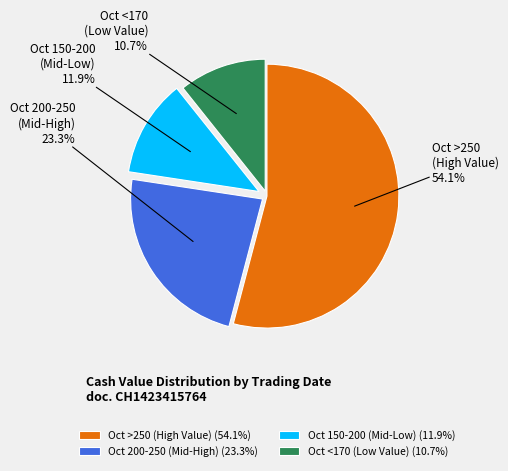

Is there any slice that represents more than half of the pie?

Yes